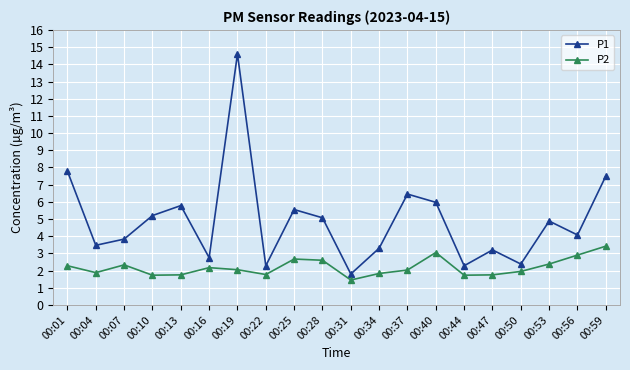

Is the value of P1 at 00:25 greater than the value of P2 at 00:31?

Yes